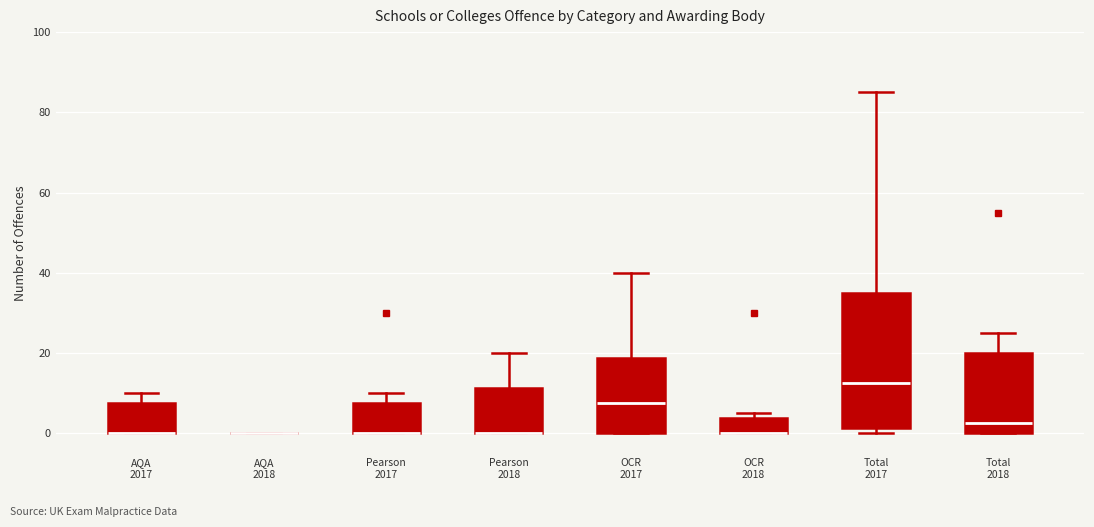

Reading left to right, read every box against the y-axis: the position of its median line, the range the box covers, and the ends of its whiskers. The values are not printed on the chart, so give them approximately, as read against the axis.

AQA 2017: median 0 (drawn on the box's lower edge), box 0 to 8, whiskers 0 to 10
AQA 2018: box collapsed to a line at 0, whiskers 0 to 0
Pearson 2017: median 0 (drawn on the box's lower edge), box 0 to 8, whiskers 0 to 10
Pearson 2018: median 0 (drawn on the box's lower edge), box 0 to 12, whiskers 0 to 20
OCR 2017: median 8, box 0 to 18, whiskers 0 to 40
OCR 2018: median 0 (drawn on the box's lower edge), box 0 to 4, whiskers 0 to 6
Total 2017: median 12, box 2 to 36, whiskers 0 to 86
Total 2018: median 2, box 0 to 20, whiskers 0 to 26